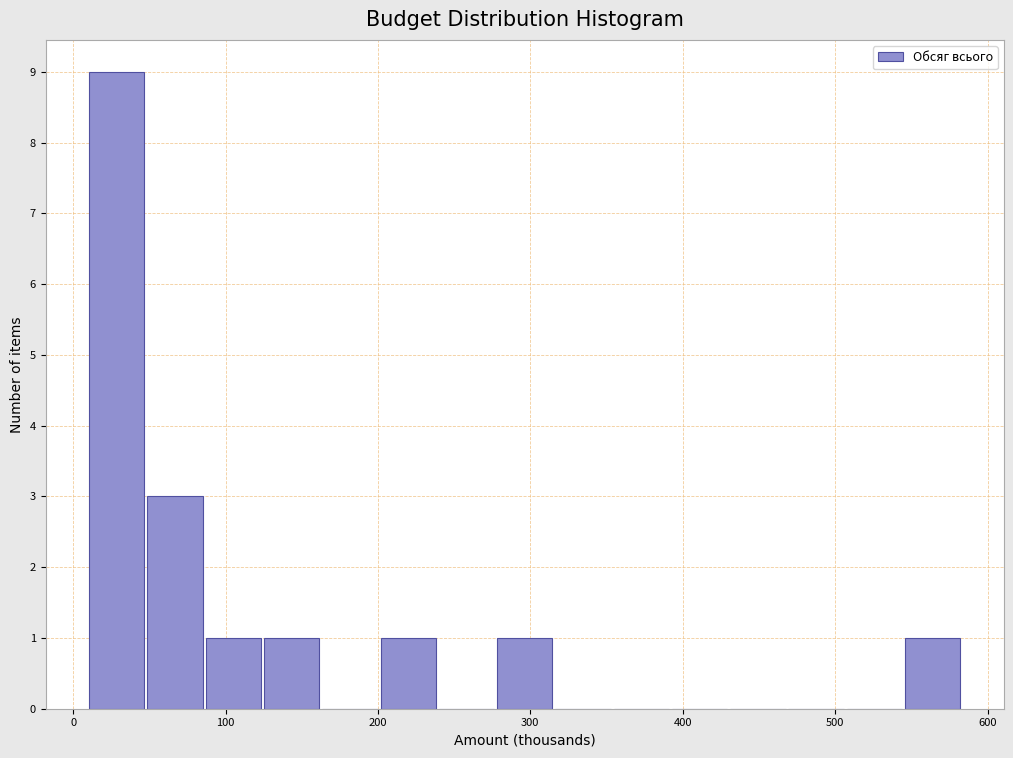

Around what value on the x-axis is the tallest bar? Give the approximate position of its centre, as read against the axis.

30